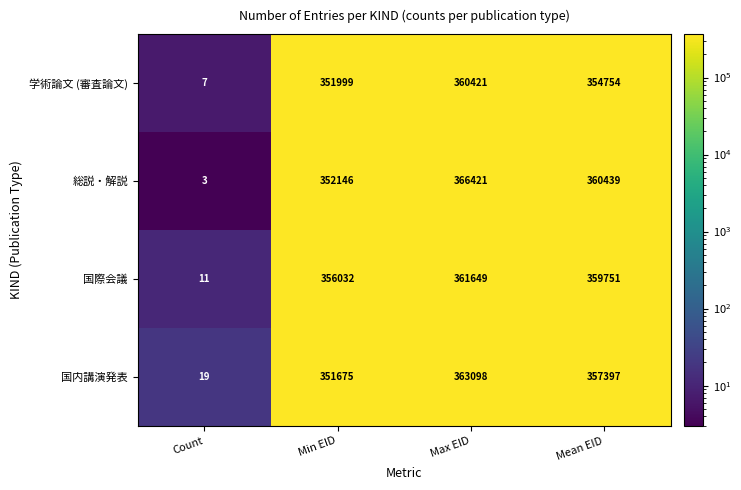

Which category has the highest value across all series?

Max EID